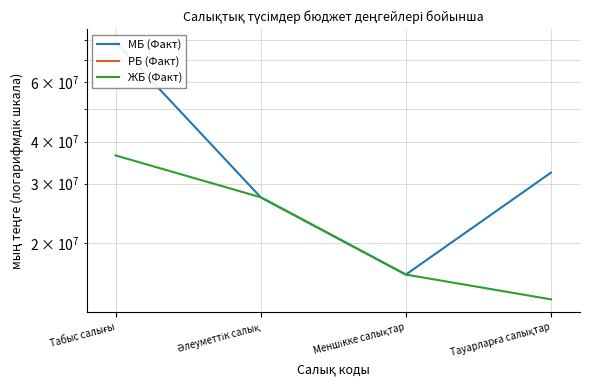

Is the value of МБ (Факт) at Әлеуметтік салық greater than the value of ЖБ (Факт) at Меншікке салықтар?

Yes